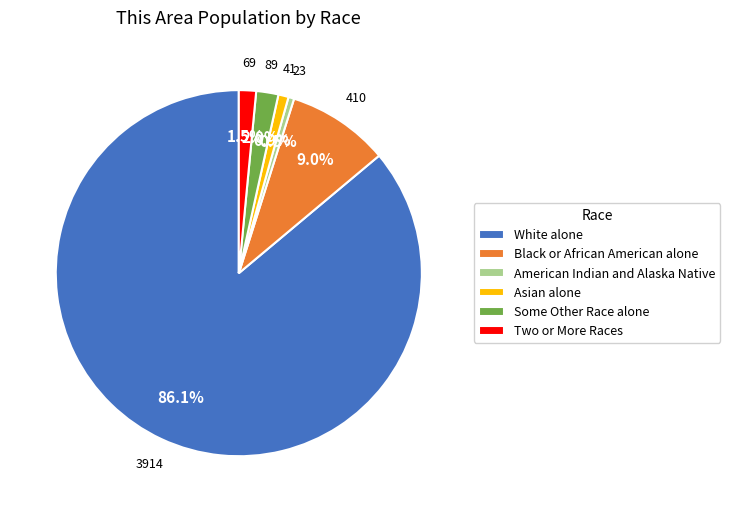

How many segments does this pie chart have?

6